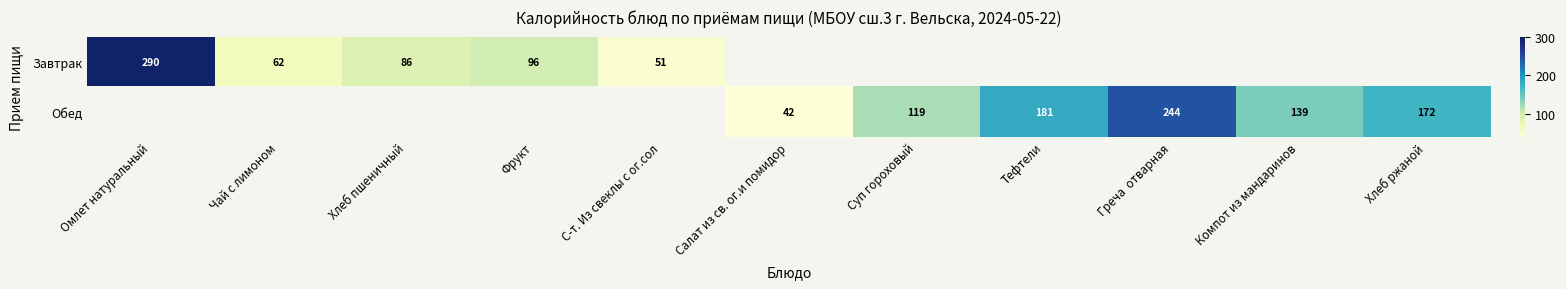

Is it true that Обед equals 42 at Салат из св. ог.и помидор?

True